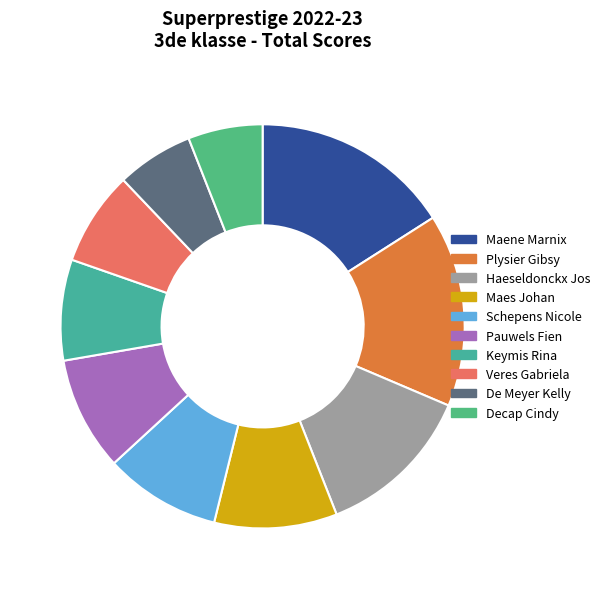

To the nearest percent, what is the difference between the largest and smallest slice percentages?

10%